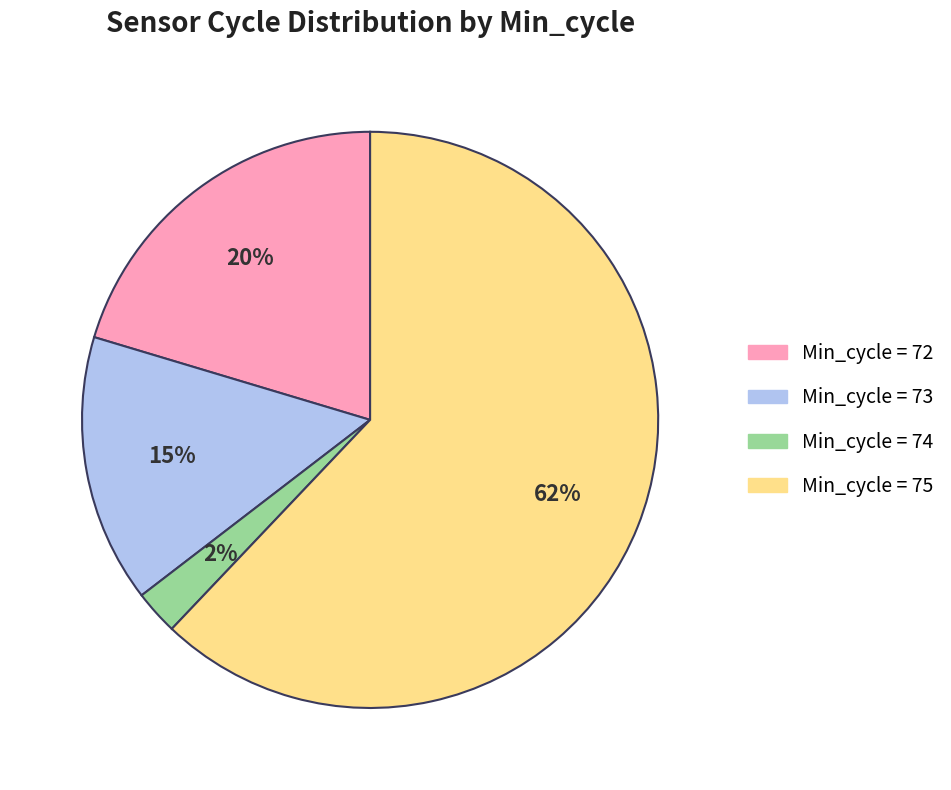

To the nearest percent, what is the average slice percentage?

25%